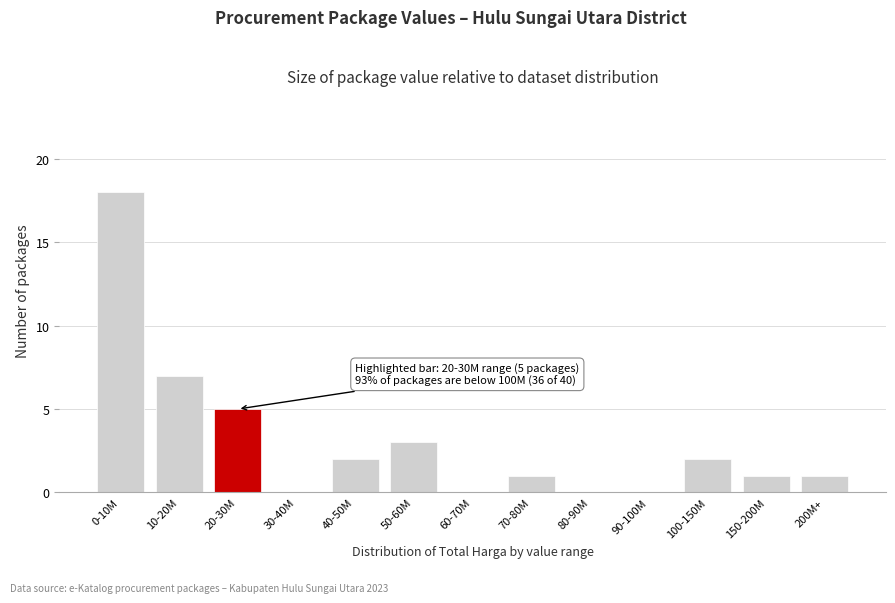

Reading left to right, transcribe all the data shown in this chart.

0-10M=18	10-20M=7	20-30M=5	30-40M=0	40-50M=2	50-60M=3	60-70M=0	70-80M=1	80-90M=0	90-100M=0	100-150M=2	150-200M=1	200M+=1